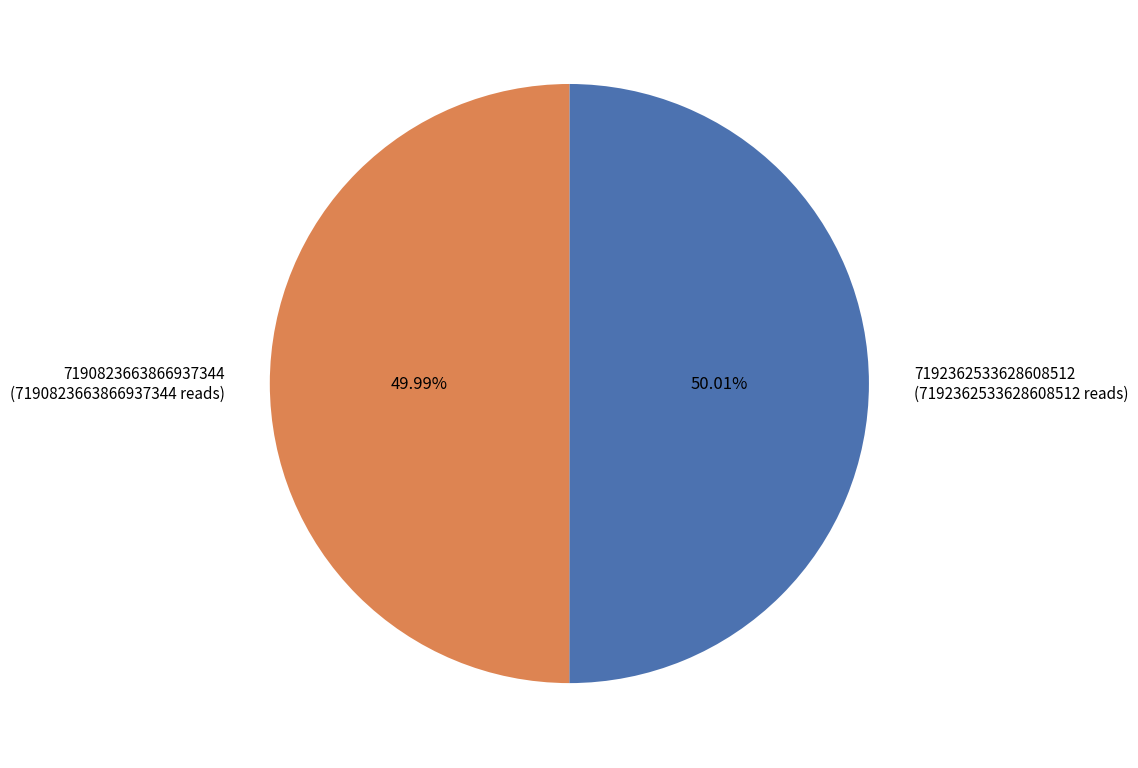

What percentage do 7192362533628608512 and 7190823663866937344 together represent?

100.0%